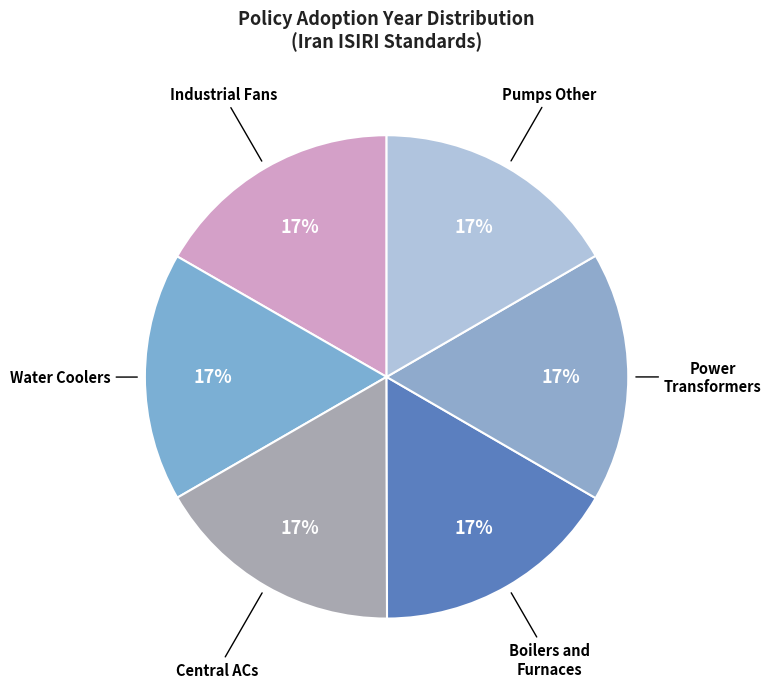

To the nearest percent, what portion does Boilers and Furnaces represent?

17%